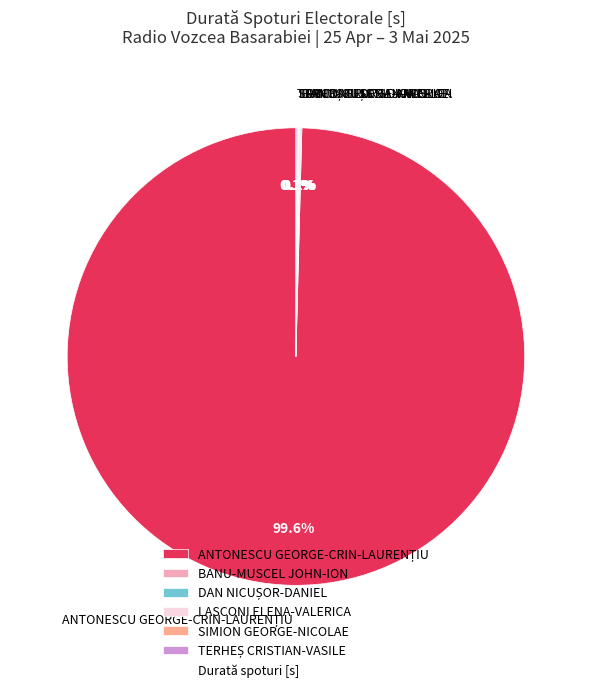

Is there any slice that represents more than half of the pie?

Yes